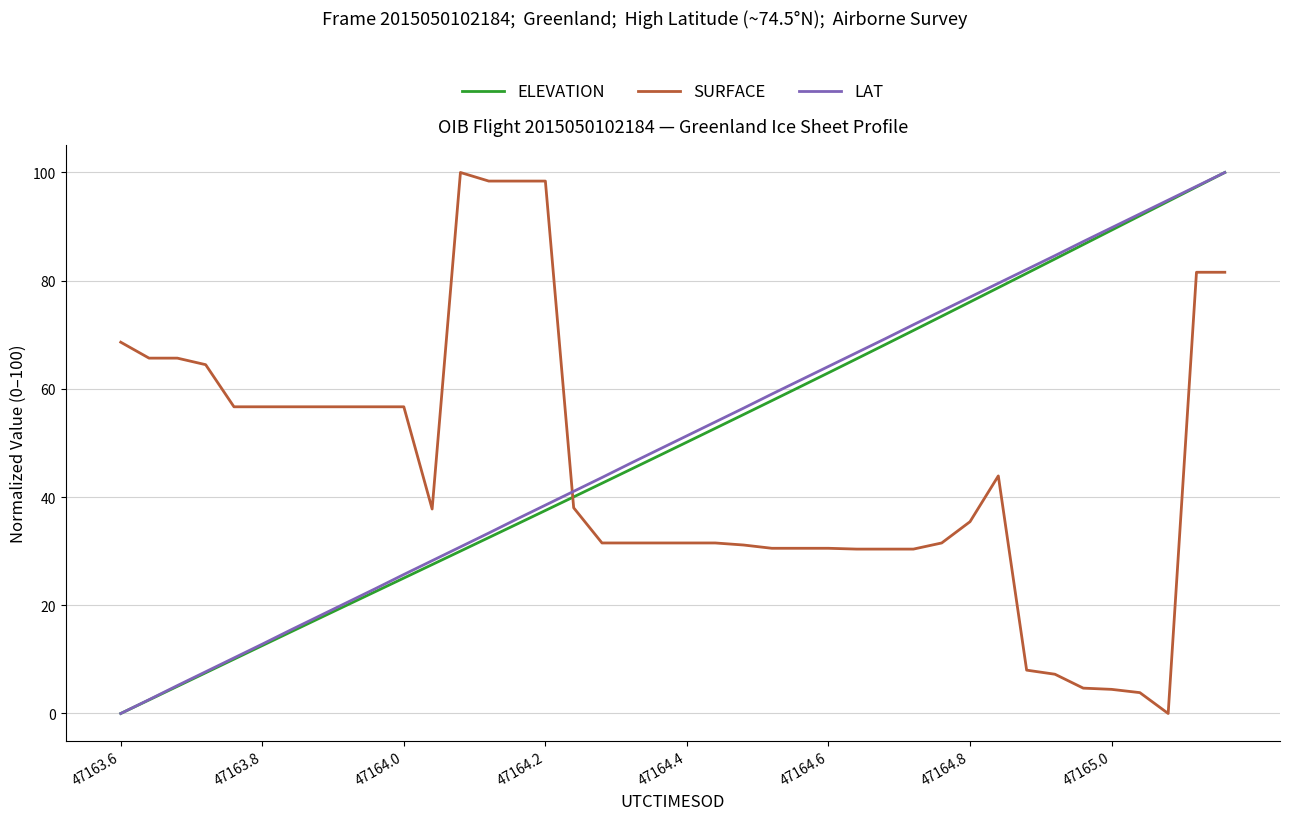

What is the maximum value shown in the chart?

100.0